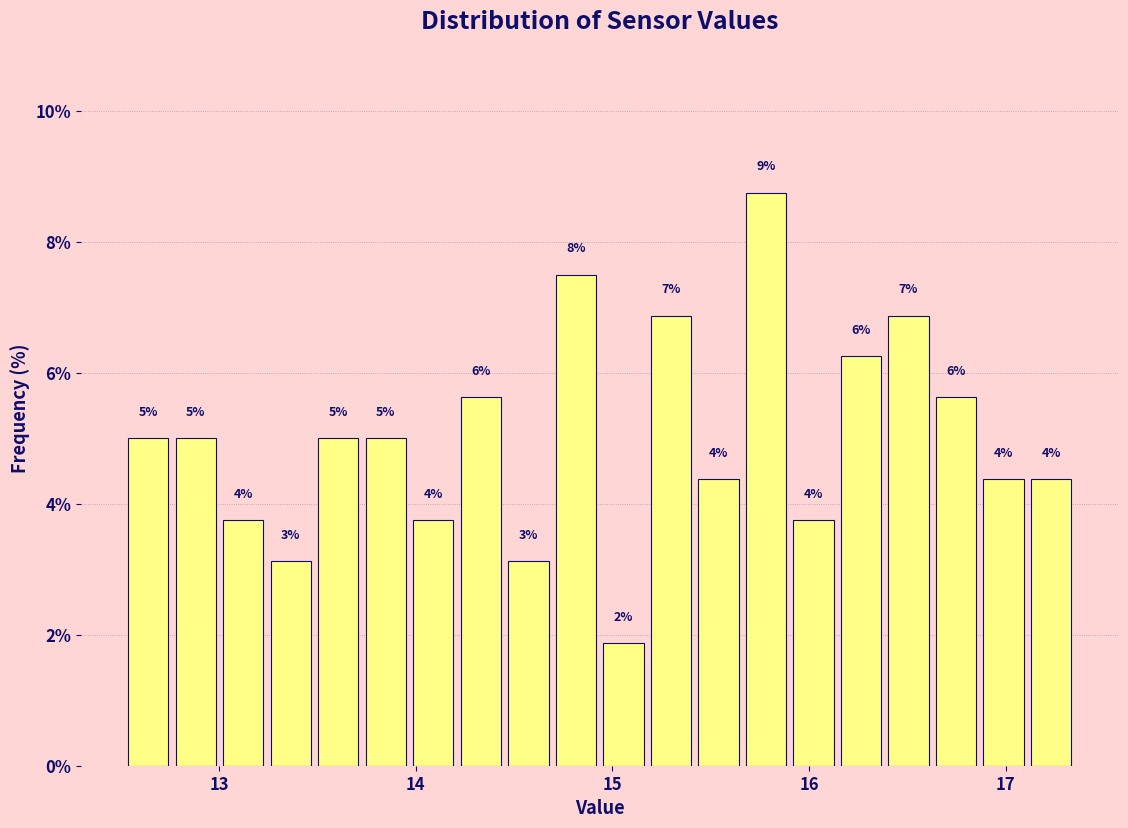

Around what value on the x-axis is the tallest bar? Give the approximate position of its centre, as read against the axis.

15.8